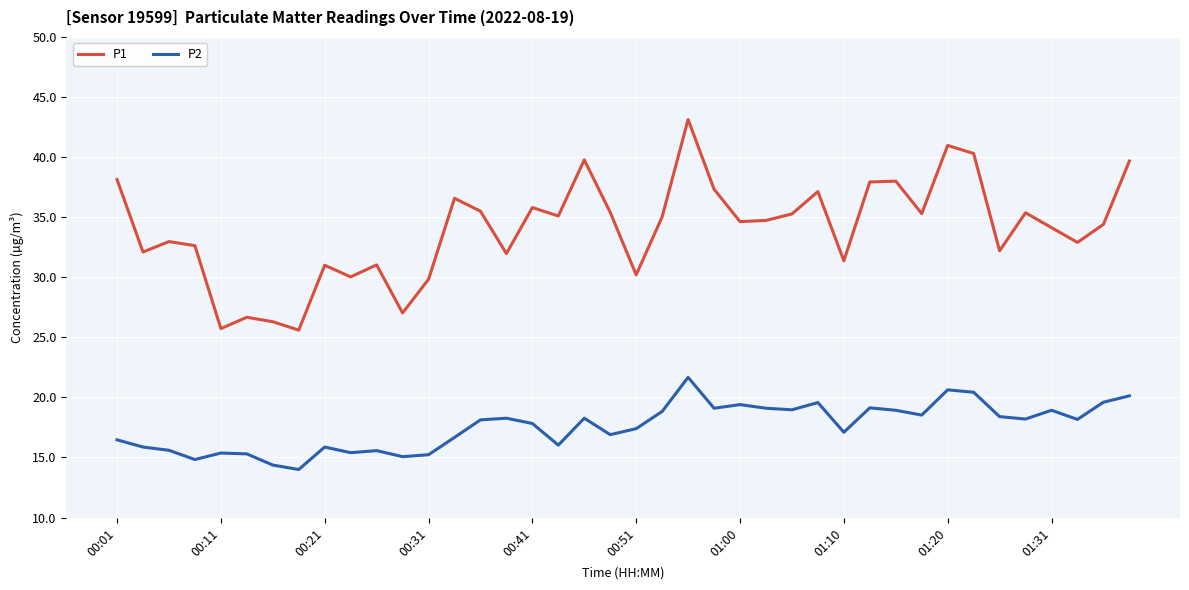

Which series has the largest total across all categories?

P1